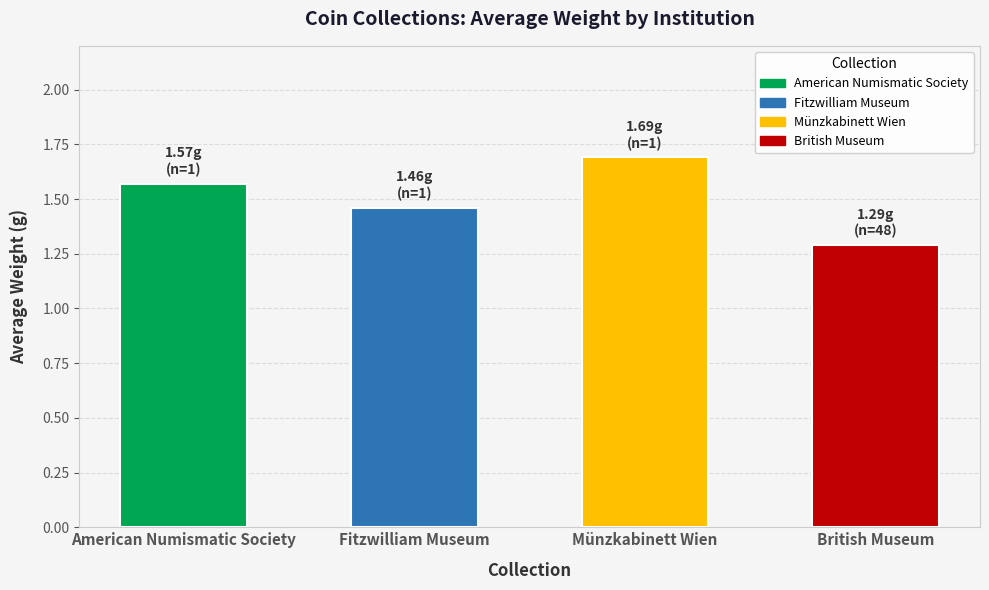

The value at Münzkabinett Wien is 1.7. True or false?

True